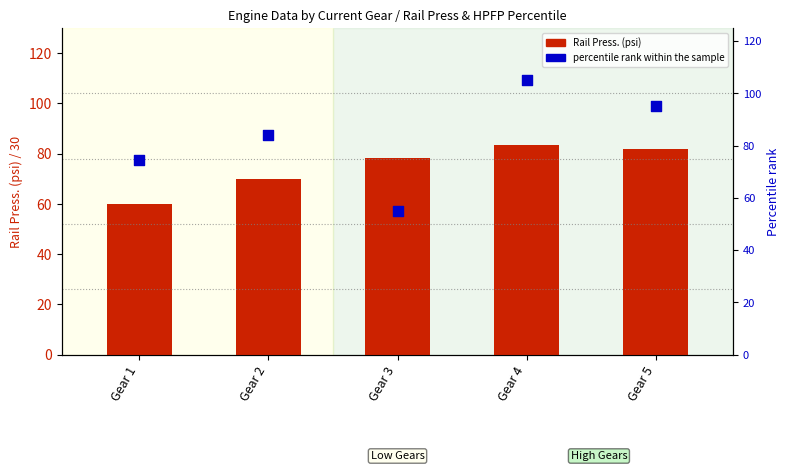

Which series contains the highest Y value?

percentile rank within the sample